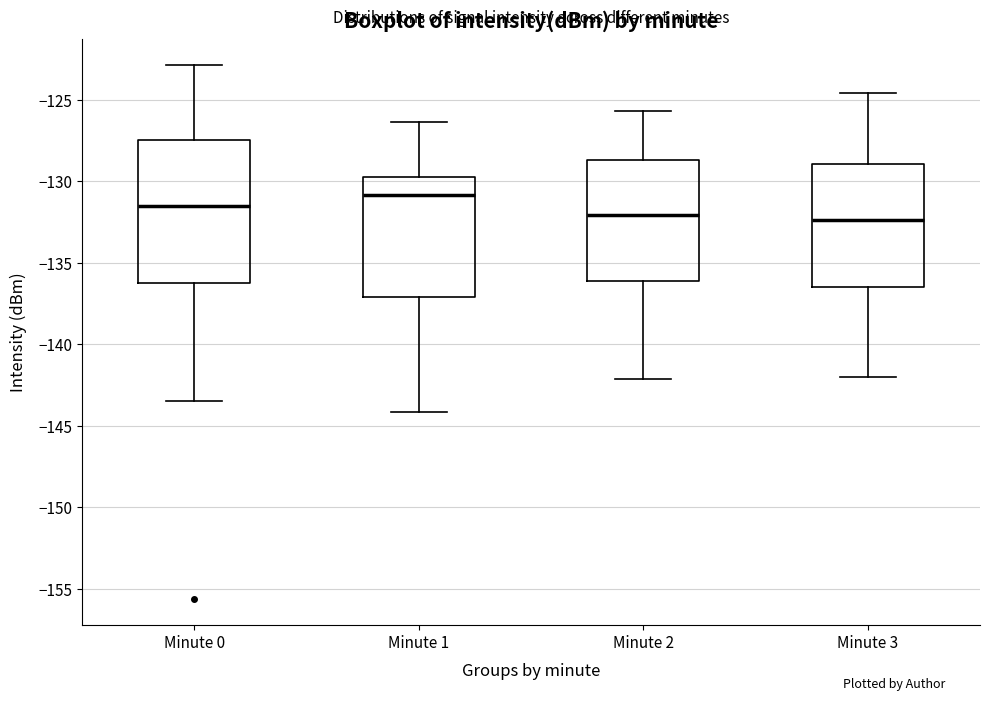

Which box is the tallest, from its lower edge to its upper edge?

Minute 0